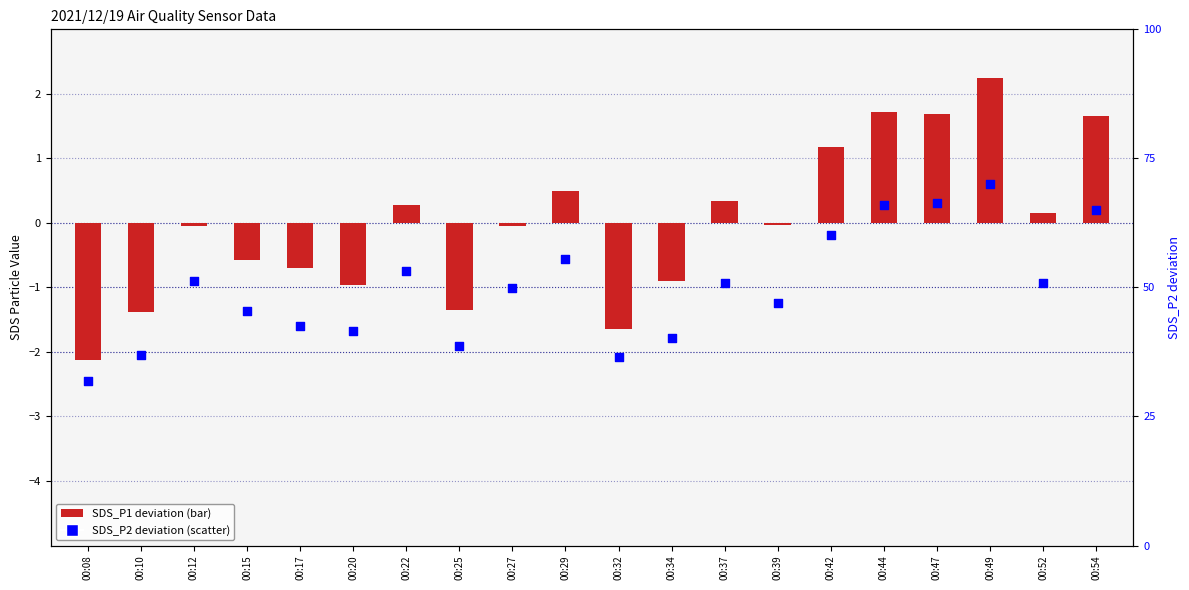

At how many categories does at least one series exceed 1?

5